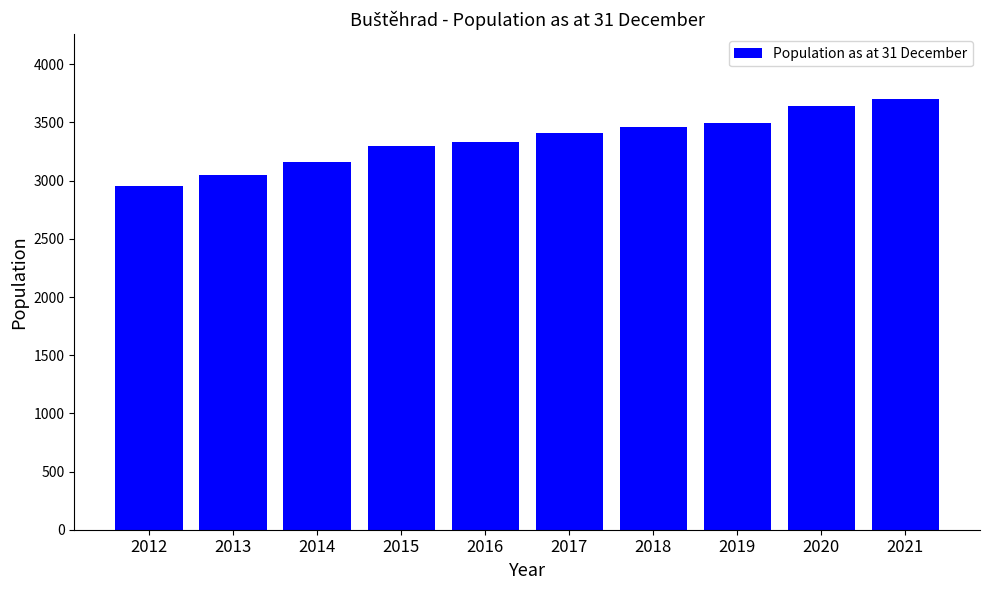

What value does the data have at 2018?

3464